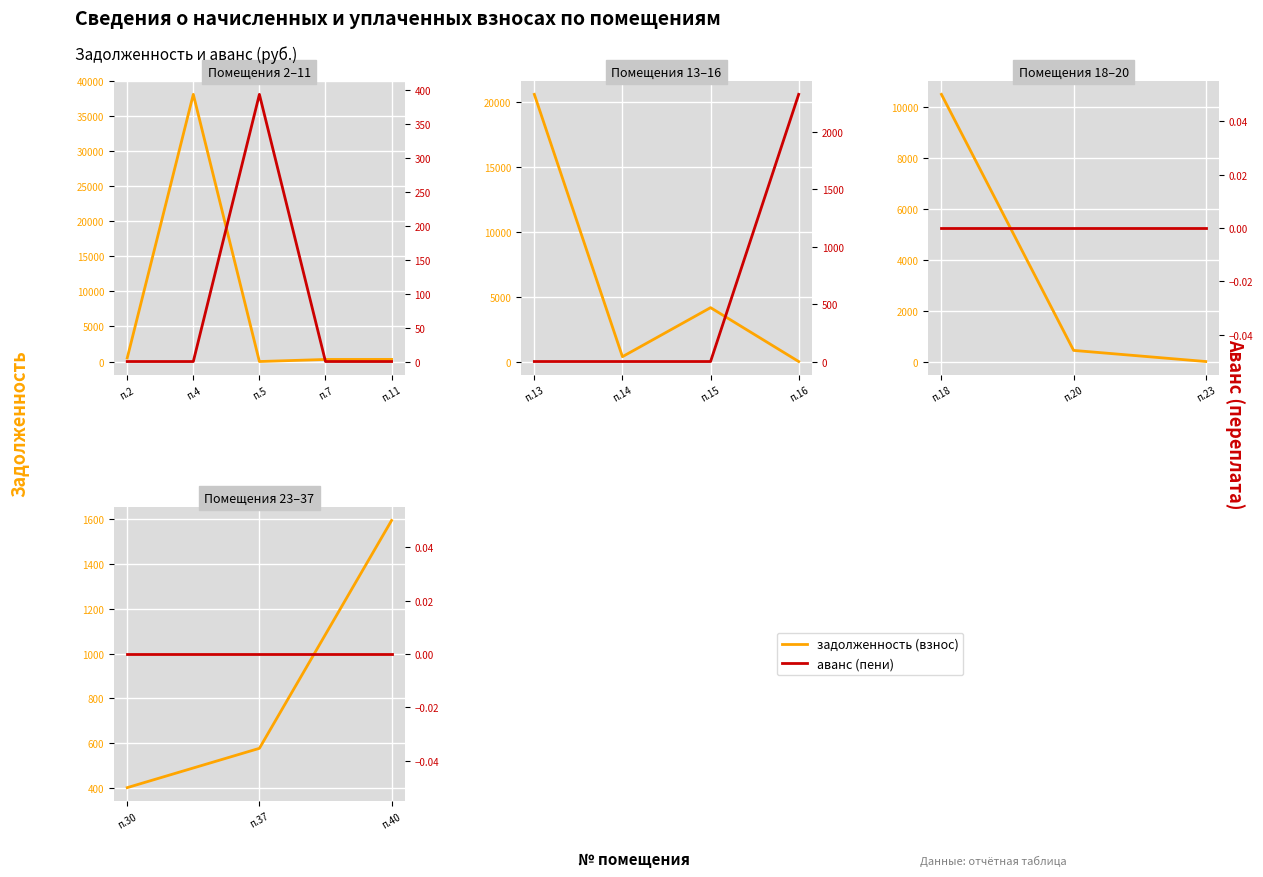

The задолженность (взнос) series shows 430.8 at п.40. True or false?

False